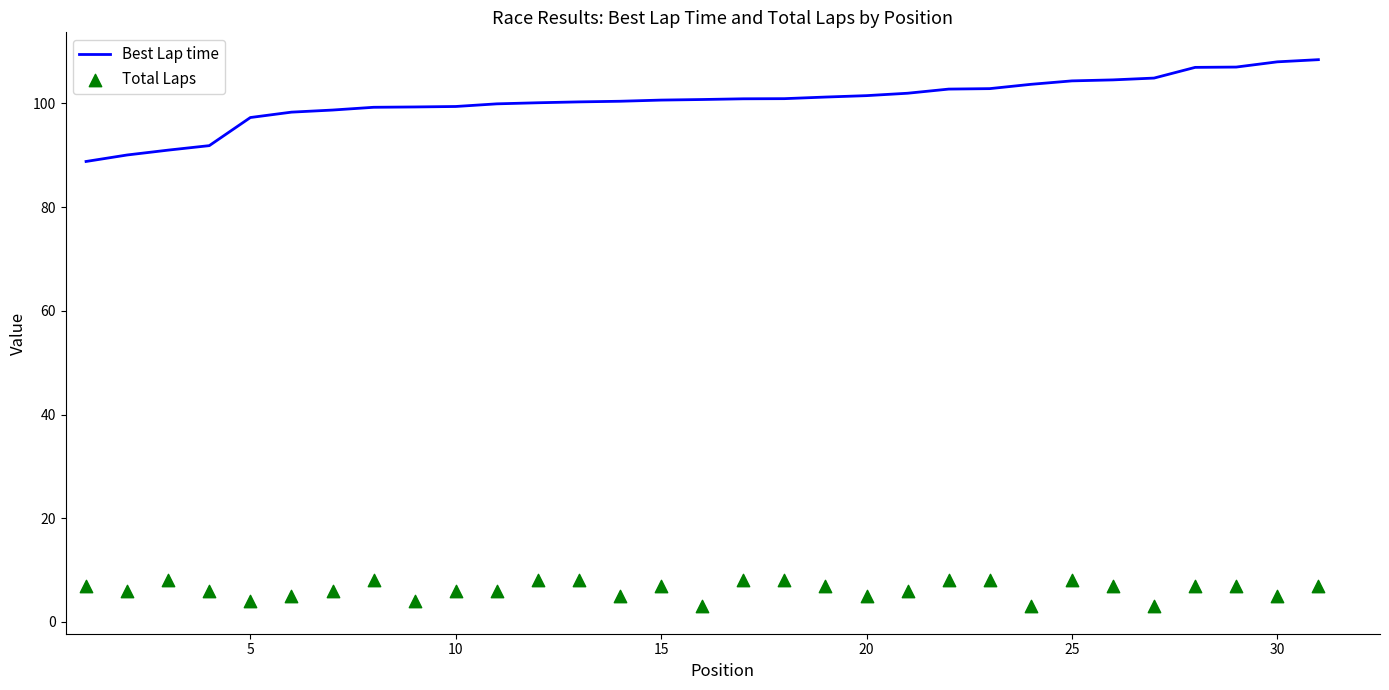

At how many categories does at least one series exceed 14?

31